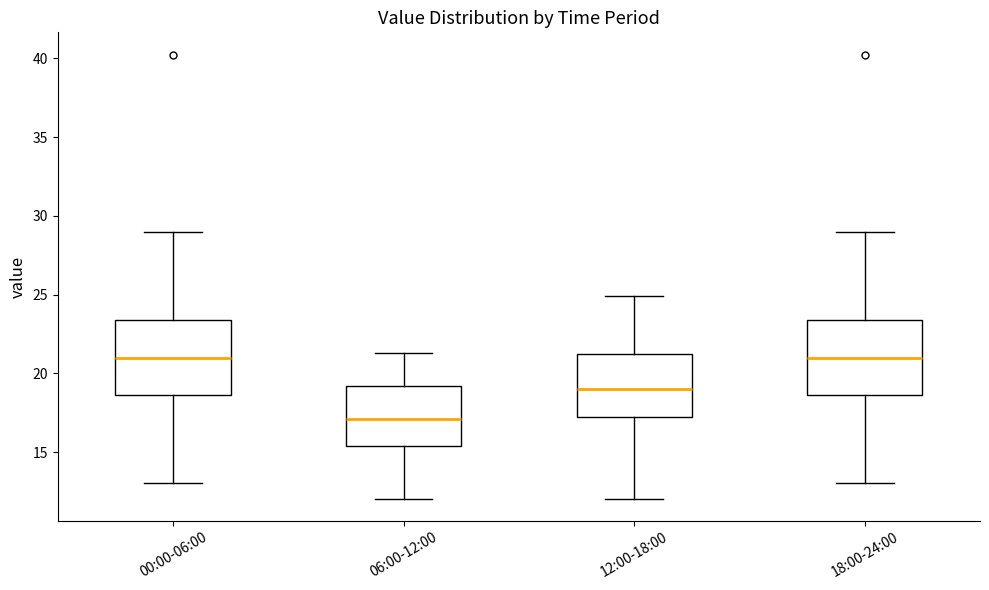

Which box has the lowest median line?

06:00-12:00